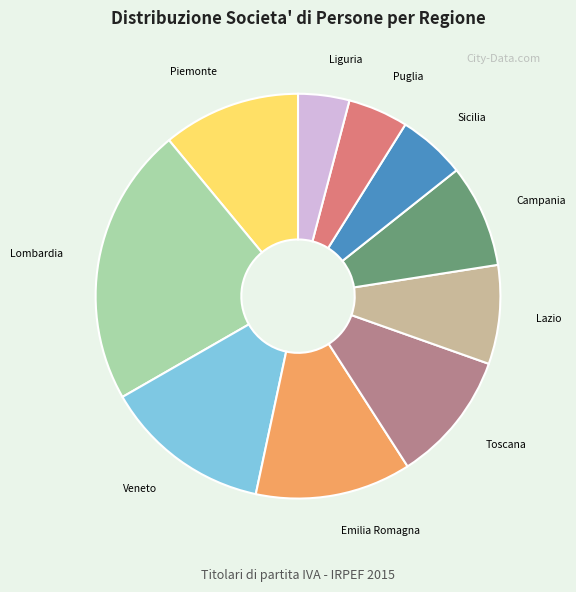

Is there a majority slice in this chart?

No